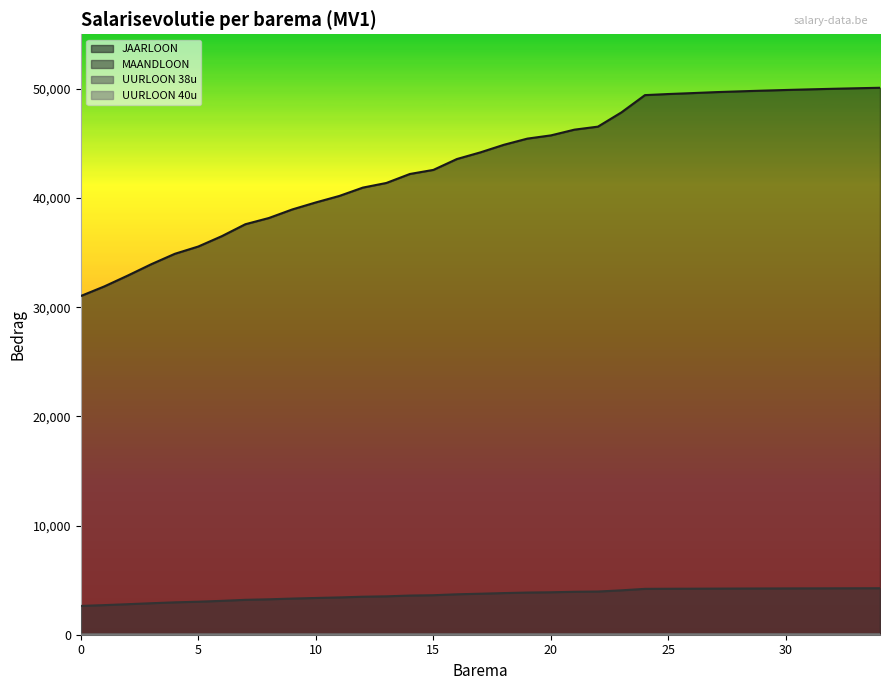

True or false: UURLOON 38u has more than 2 interior local peaks.

False